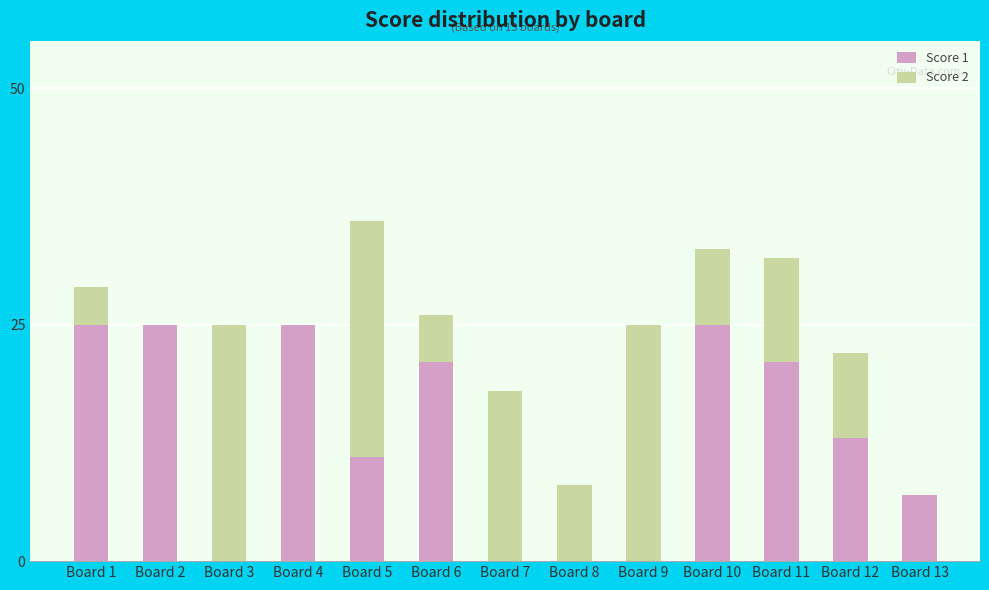

The Score 1 series shows 16 at Board 7. True or false?

False